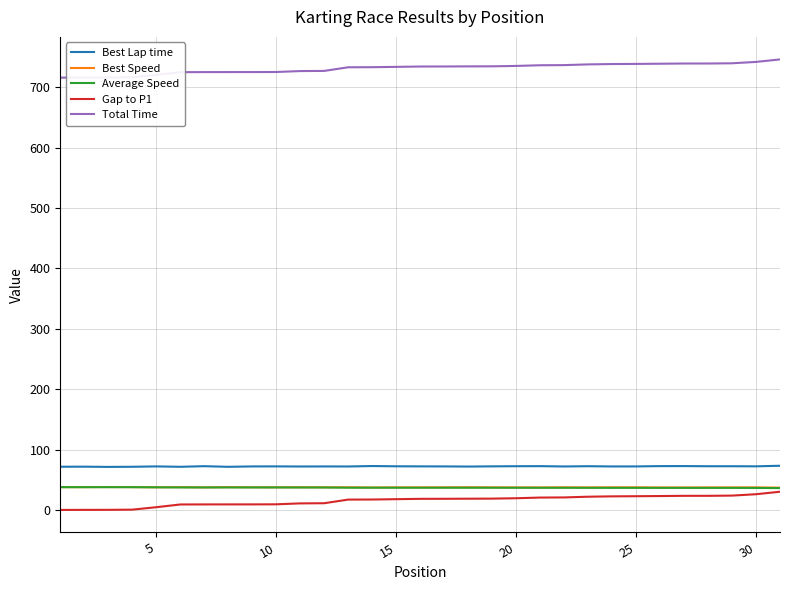

True or false: Total Time and Best Speed intersect in this chart.

False